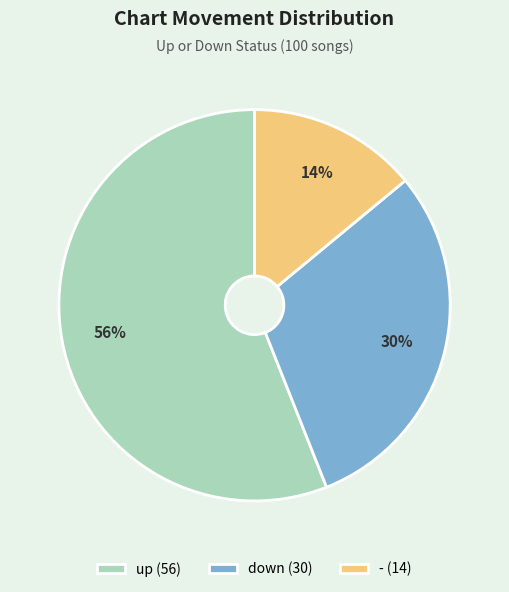

Combined, do - (14) and up (56) account for over 50%?

Yes